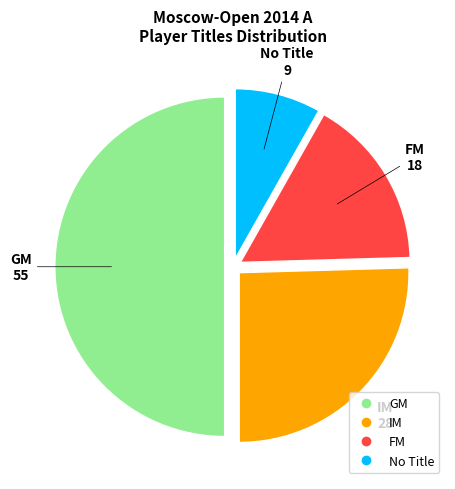

How many slices are in this pie chart?

4